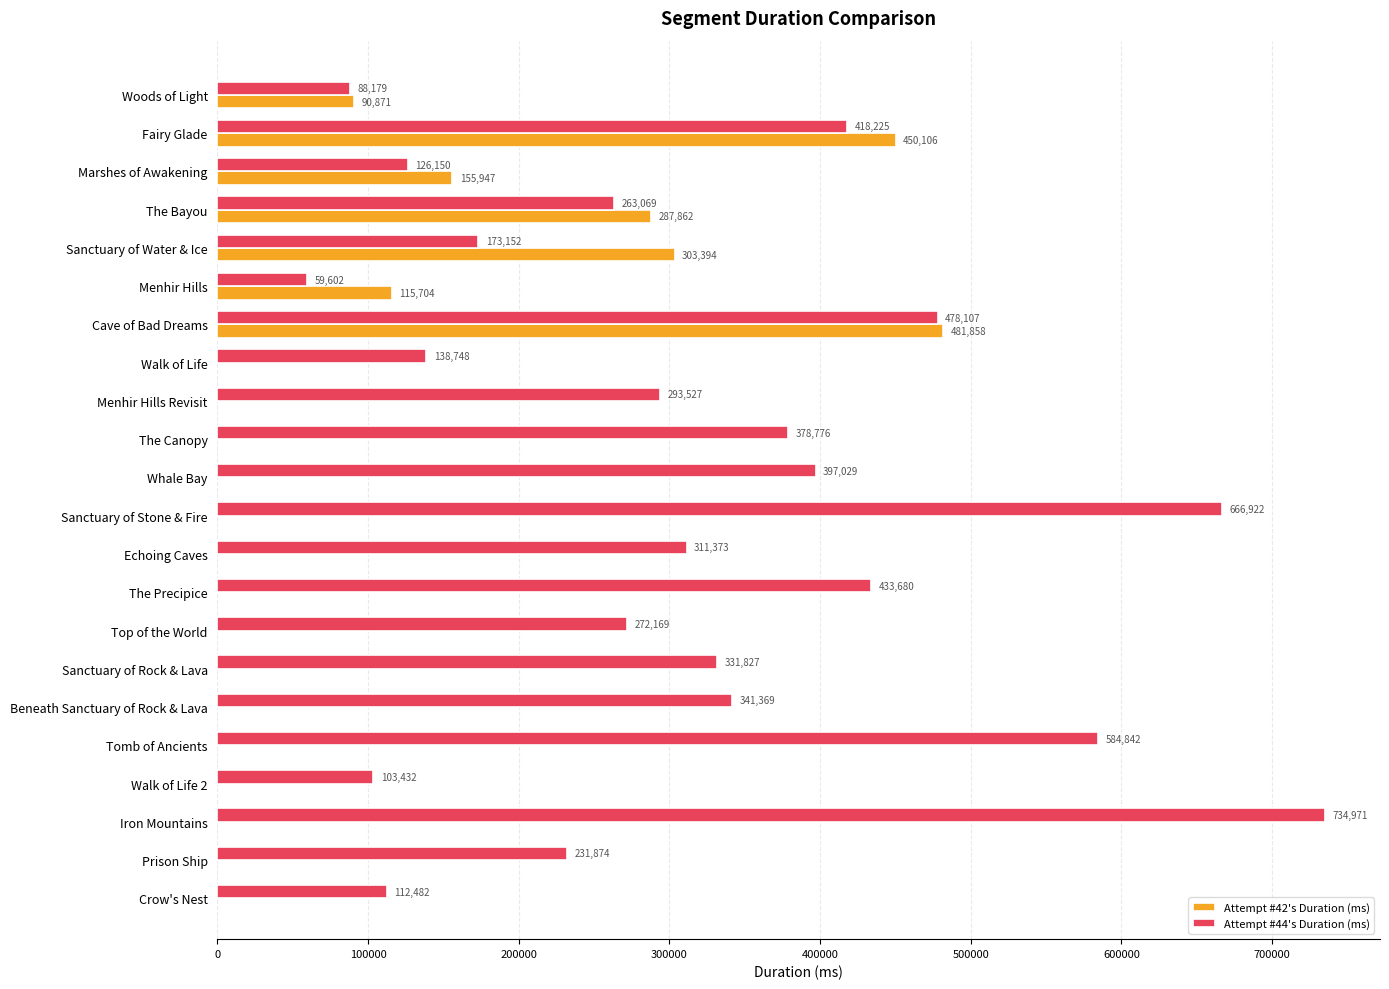

List the labels in order of Attempt #44's Duration (ms) value, smallest first.

Menhir Hills, Woods of Light, Walk of Life 2, Crow's Nest, Marshes of Awakening, Walk of Life, Sanctuary of Water & Ice, Prison Ship, The Bayou, Top of the World, Menhir Hills Revisit, Echoing Caves, Sanctuary of Rock & Lava, Beneath Sanctuary of Rock & Lava, The Canopy, Whale Bay, Fairy Glade, The Precipice, Cave of Bad Dreams, Tomb of Ancients, Sanctuary of Stone & Fire, Iron Mountains